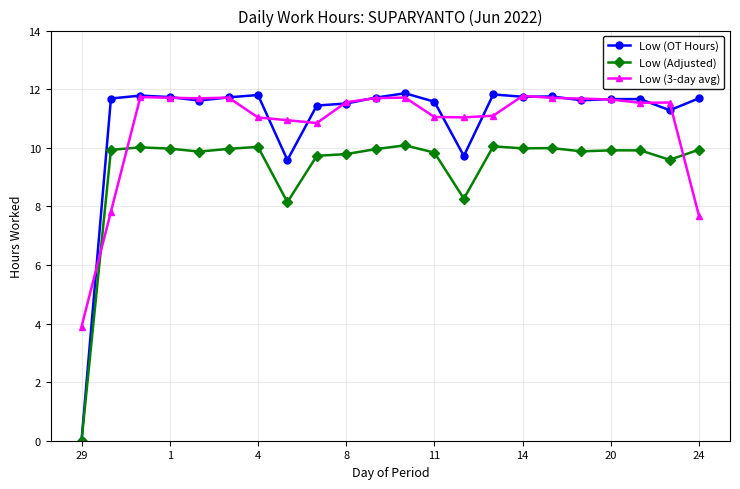

Which series has the widest spread of values?

Low (OT Hours)